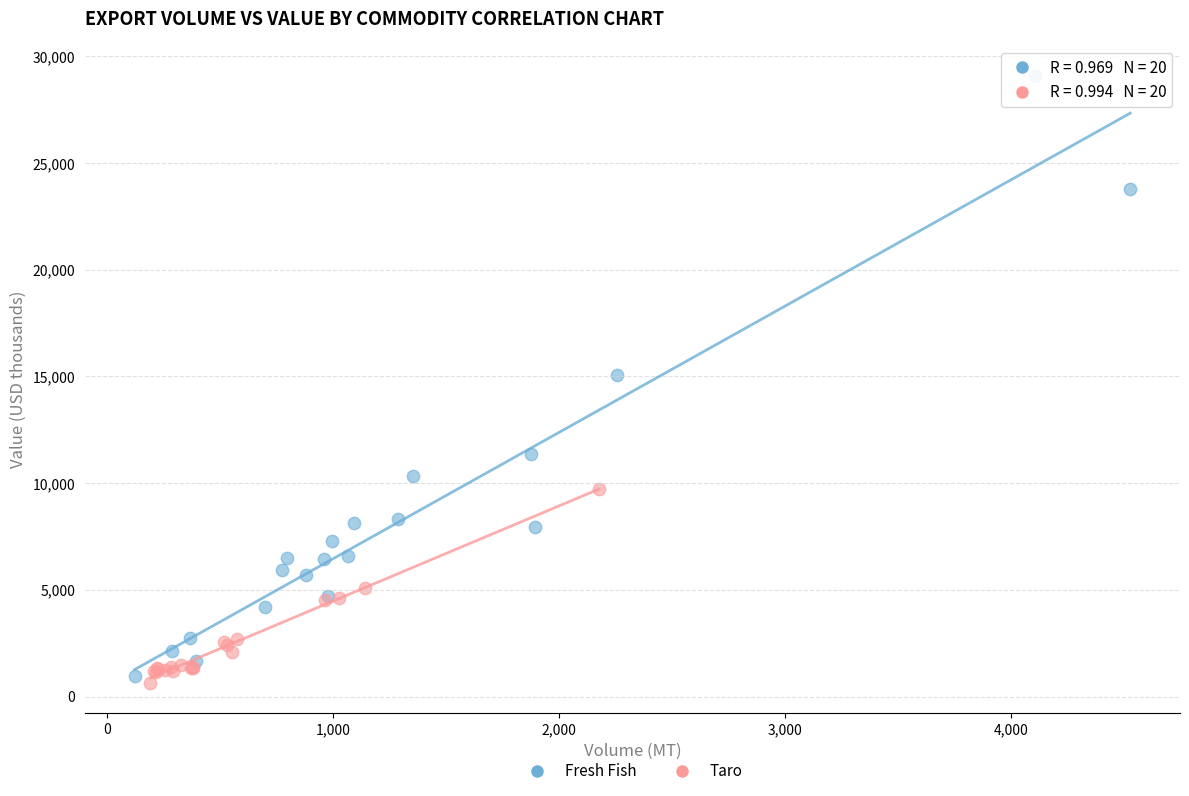

Which series has the largest Y range (max minus min)?

Fresh Fish